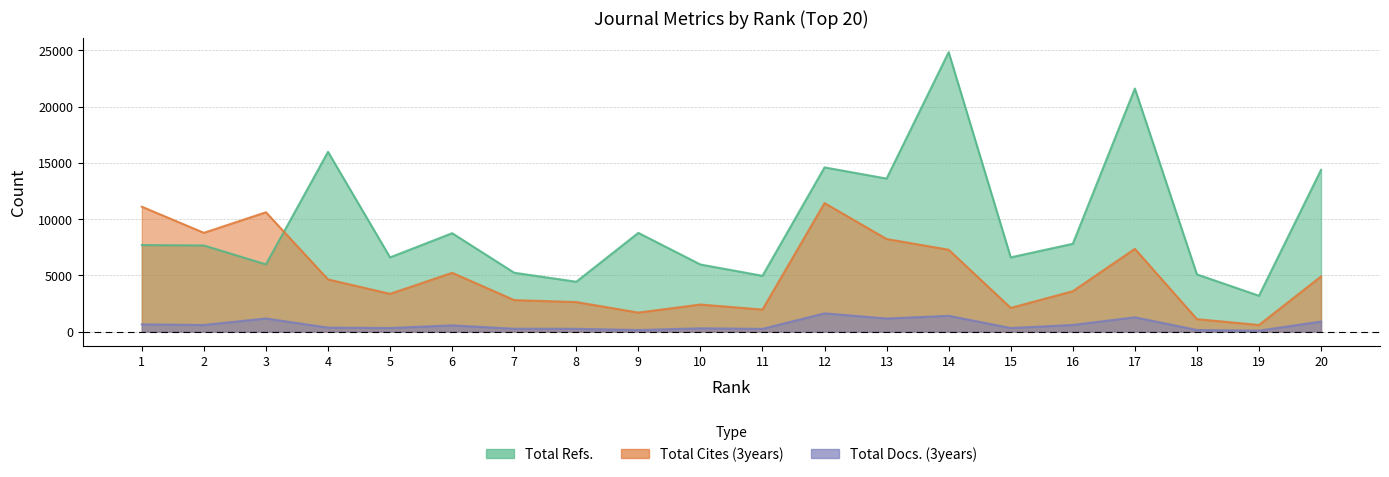

At how many categories does at least one series exceed 19047?

2